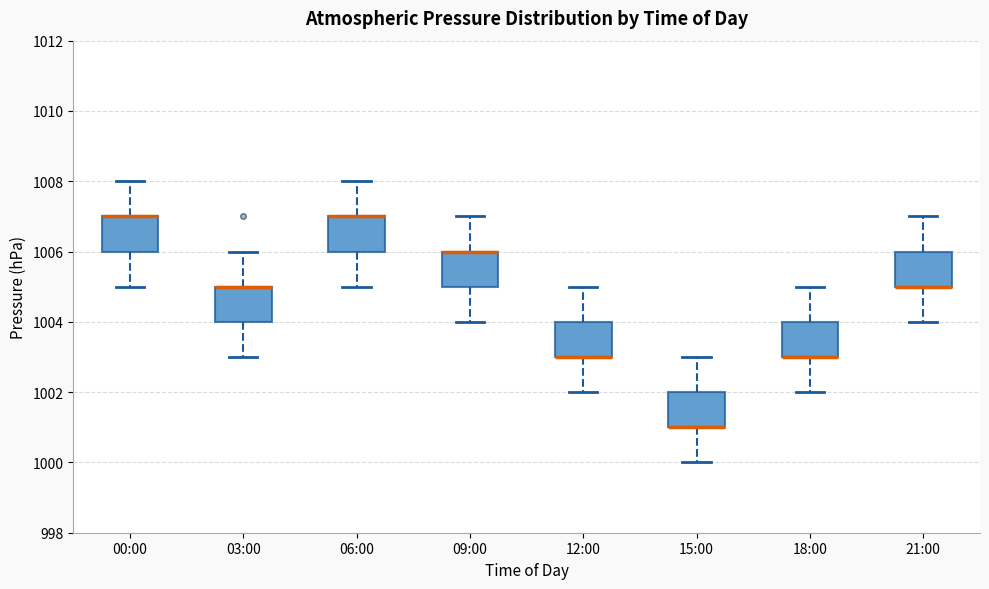

Where is the upper edge of the box for 03:00 on the y-axis? The values are not printed on the chart, so give them approximately, as read against the axis.

1005